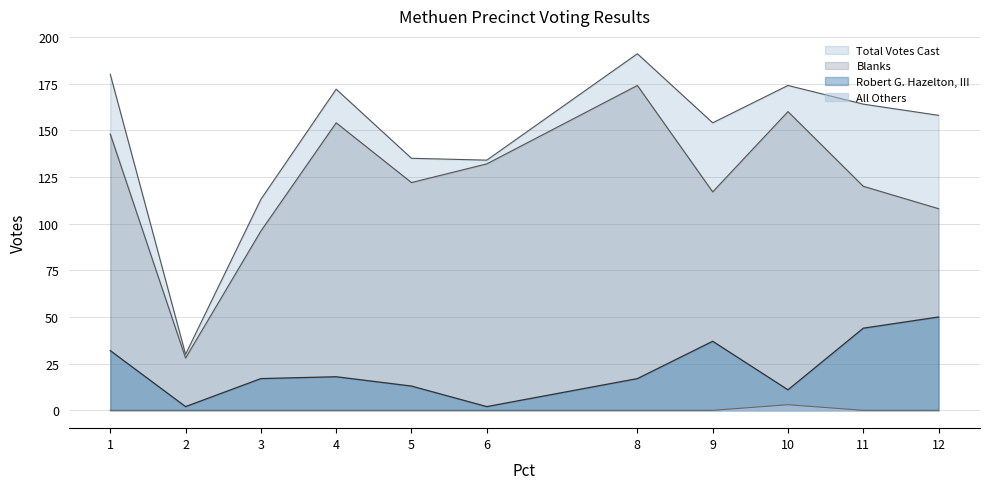

How many lines are shown in the chart?

4